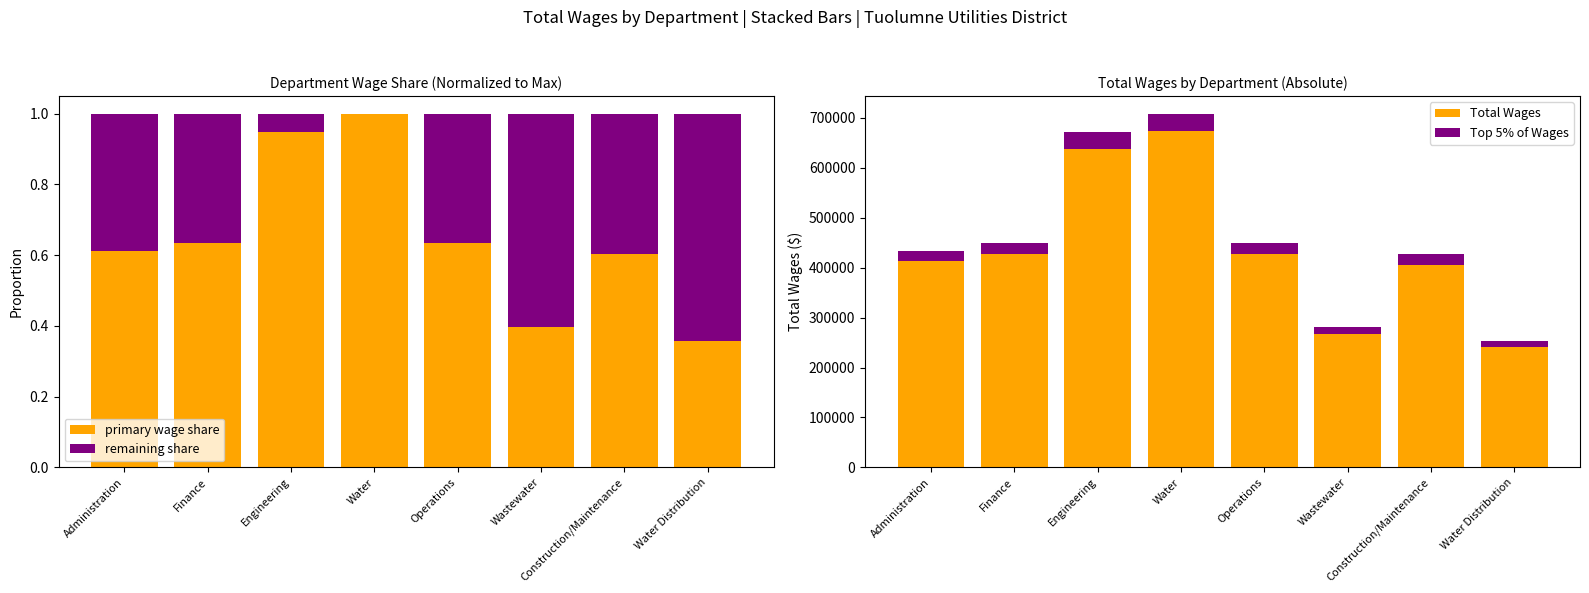

How many data points does each series have?

8